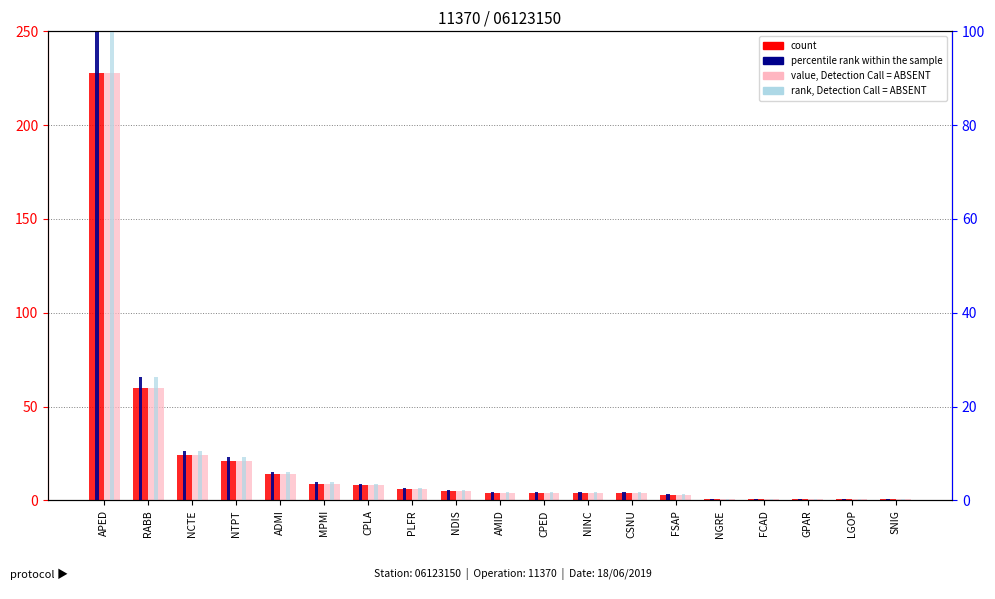

Where is percentile rank within the sample nearest to the value 50?

RABB